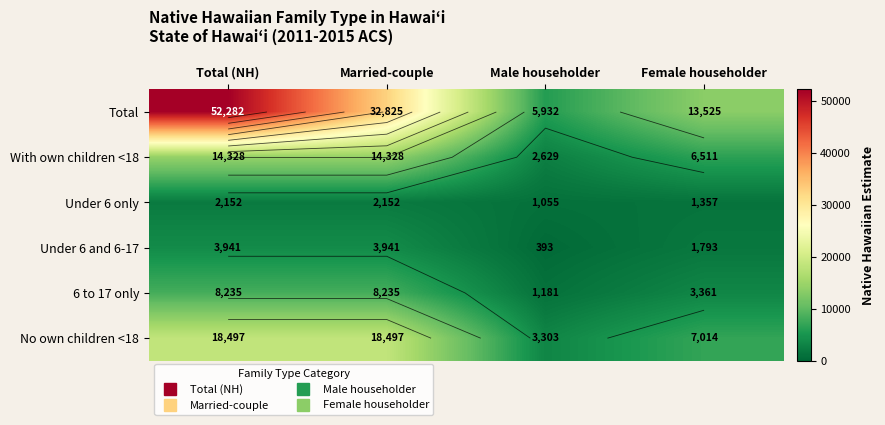

What is the sum of the With own children <18 values at Total (NH) and Female householder?

20839